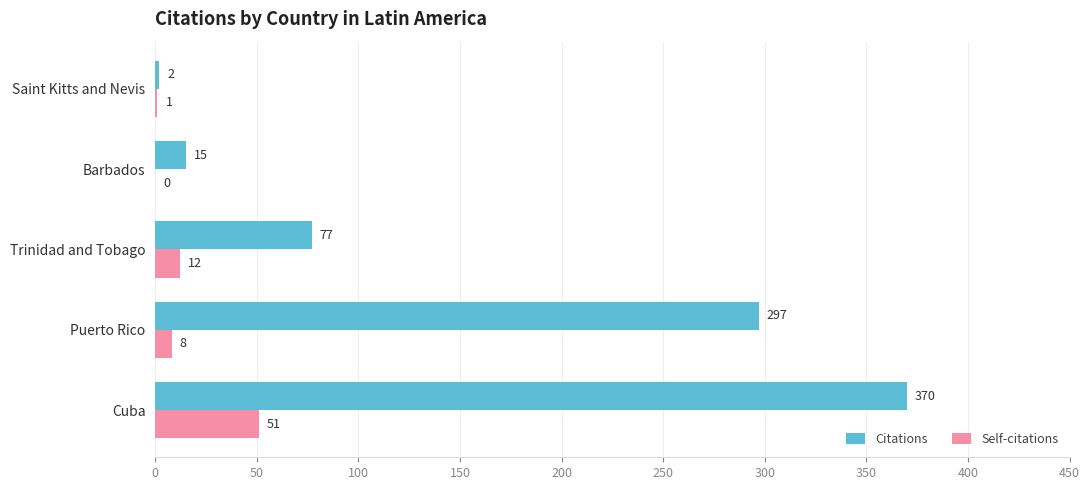

Which series has the largest total across all categories?

Citations